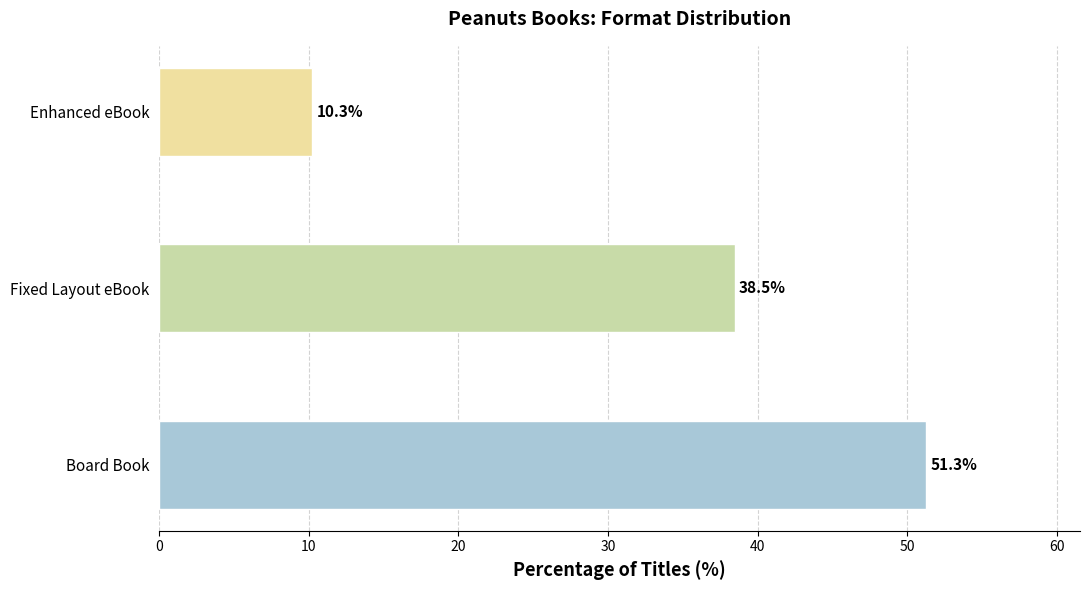

What is the change in value from Board Book to Enhanced eBook?

-41.0